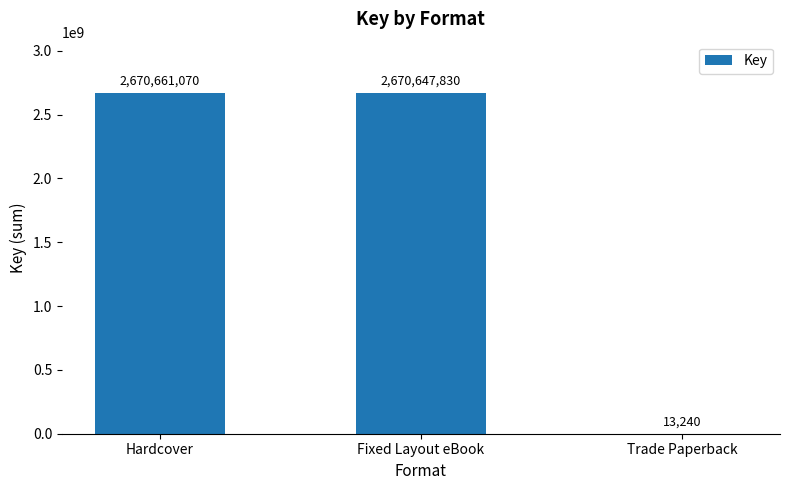

Reading left to right, extract all data points from this chart.

2670661070	2670647830	13240